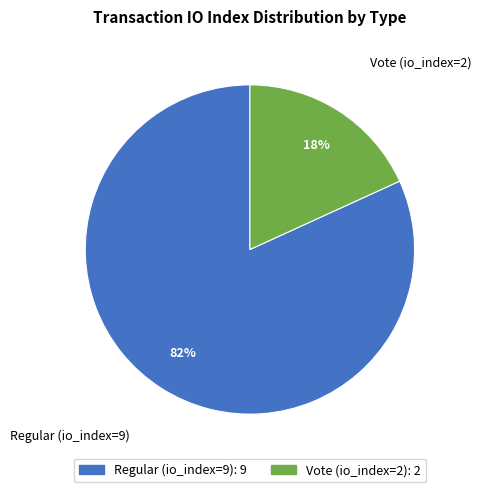

Which has a higher value, Vote (io_index=2) or Regular (io_index=9)?

Regular (io_index=9)